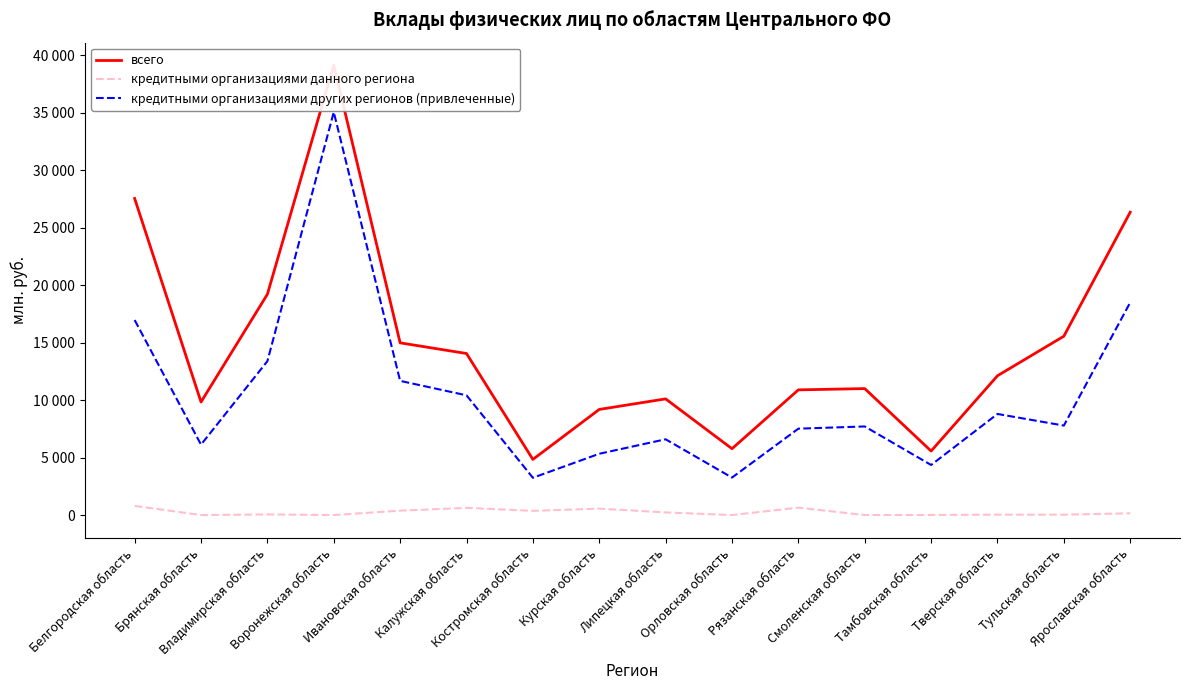

At which label does кредитными организациями других регионов (привлеченные) reach its minimum?

Костромская область